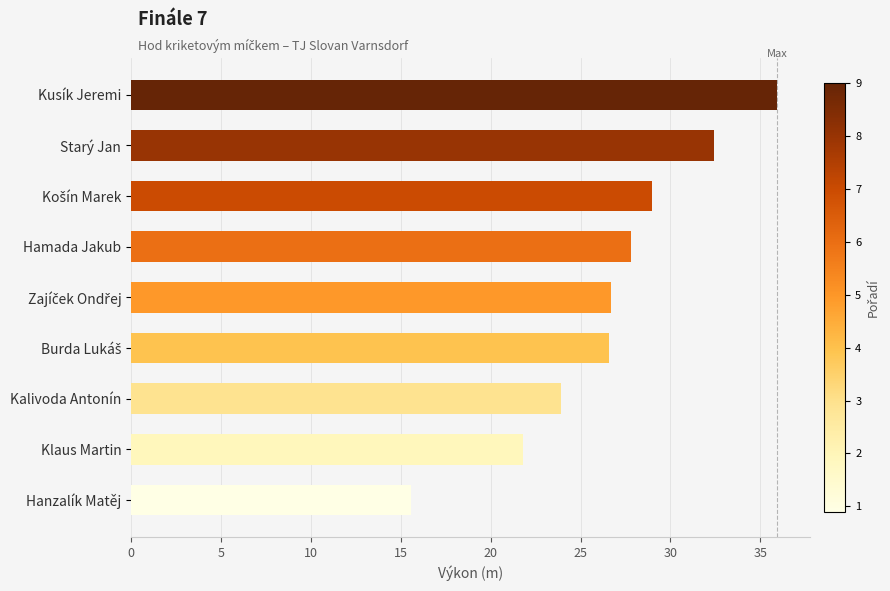

The chart shows a value of 21.8 at Klaus Martin. True or false?

True